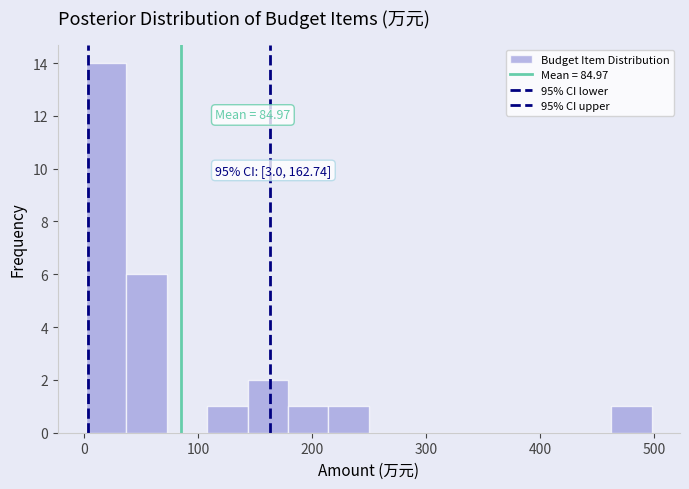

Read against the x-axis, roughly where is the centre of the tallest bar?

20